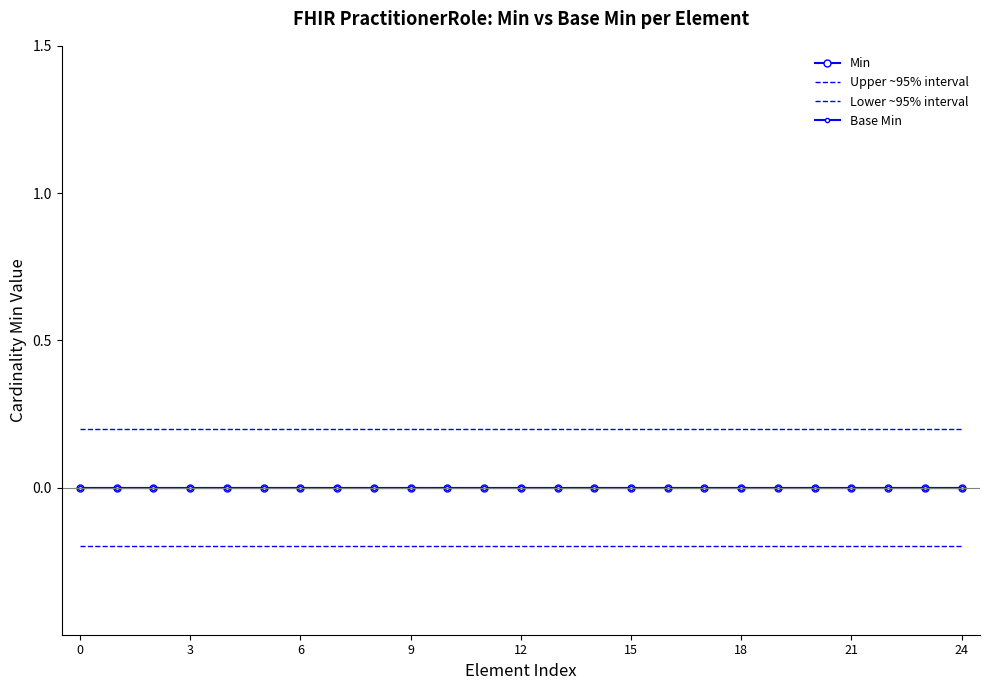

Reading right to left, list all the values displayed in this chart.

Min: 0.0	0.0	0.0	0.0	0.0	0.0	0.0	0.0	0.0	0.0	0.0	0.0	0.0	0.0	0.0	0.0	0.0	0.0	0.0	0.0	0.0	0.0	0.0	0.0	0.0
Upper ~95% interval: 0.2	0.2	0.2	0.2	0.2	0.2	0.2	0.2	0.2	0.2	0.2	0.2	0.2	0.2	0.2	0.2	0.2	0.2	0.2	0.2	0.2	0.2	0.2	0.2	0.2
Lower ~95% interval: -0.2	-0.2	-0.2	-0.2	-0.2	-0.2	-0.2	-0.2	-0.2	-0.2	-0.2	-0.2	-0.2	-0.2	-0.2	-0.2	-0.2	-0.2	-0.2	-0.2	-0.2	-0.2	-0.2	-0.2	-0.2
Base Min: 0.0	0.0	0.0	0.0	0.0	0.0	0.0	0.0	0.0	0.0	0.0	0.0	0.0	0.0	0.0	0.0	0.0	0.0	0.0	0.0	0.0	0.0	0.0	0.0	0.0